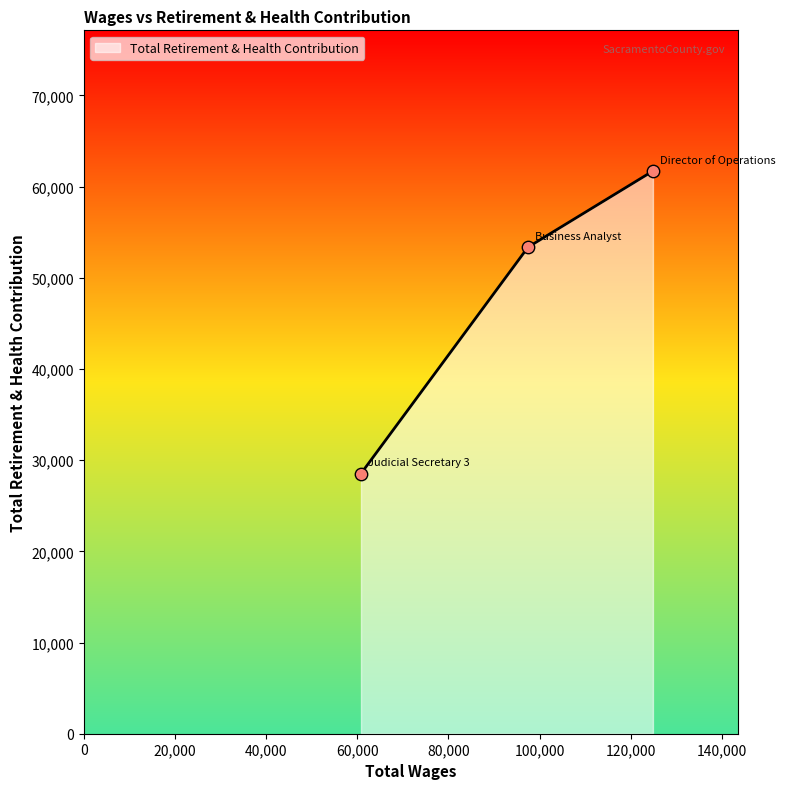

What is the sum of all values?

143596